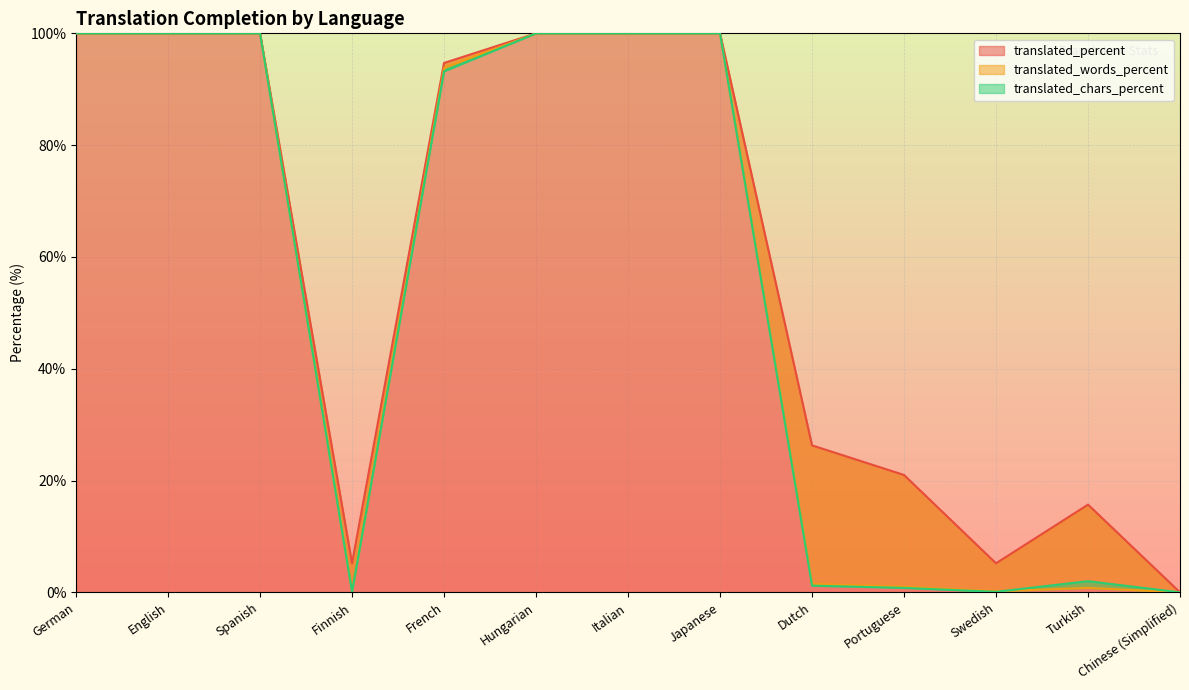

How many categories are shown in the chart?

13